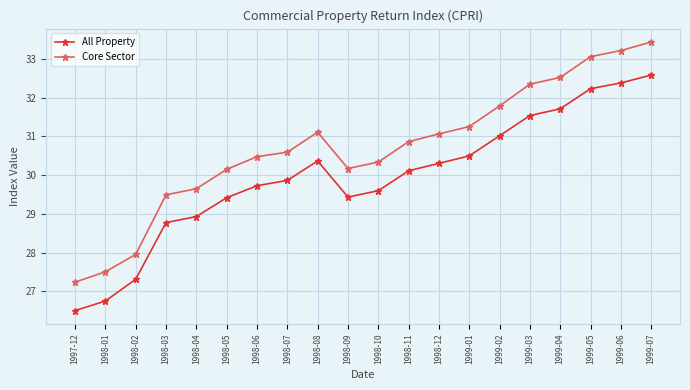

What is the label of the 17th point from the left?

1999-04